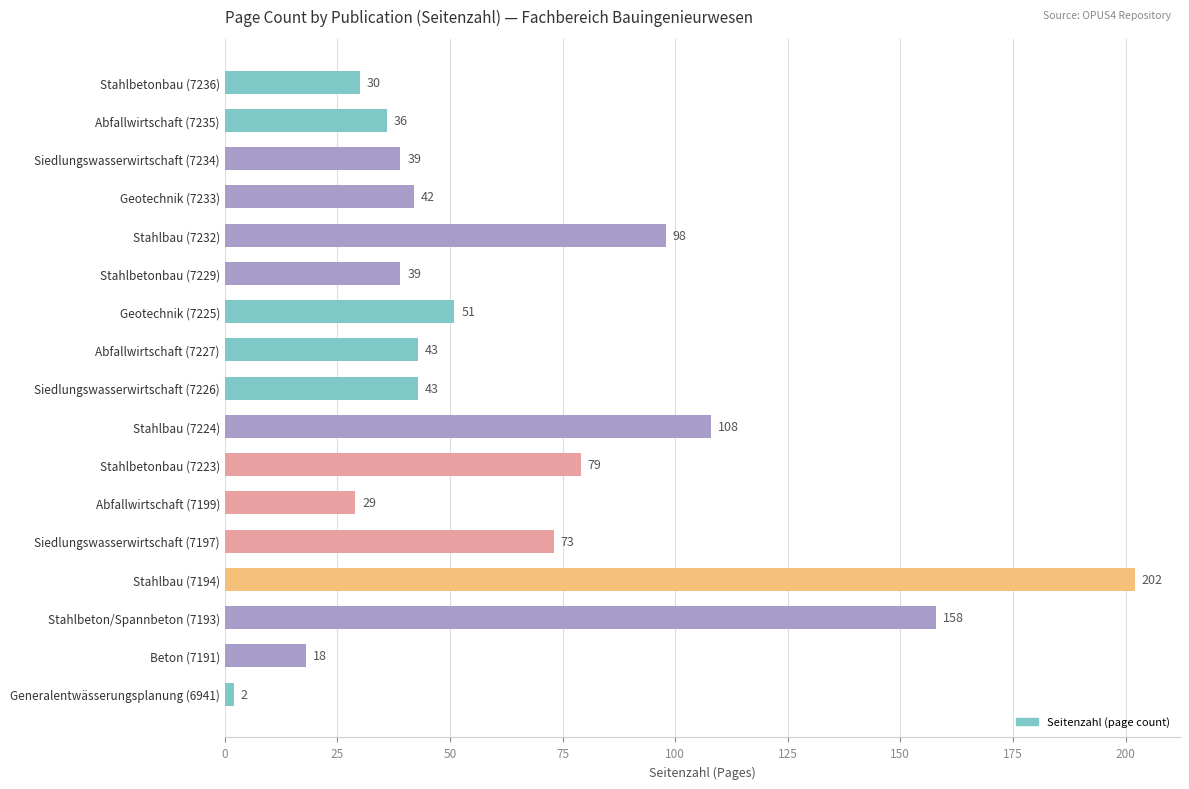

The chart shows a value of 43 at Siedlungswasserwirtschaft (7226). True or false?

True